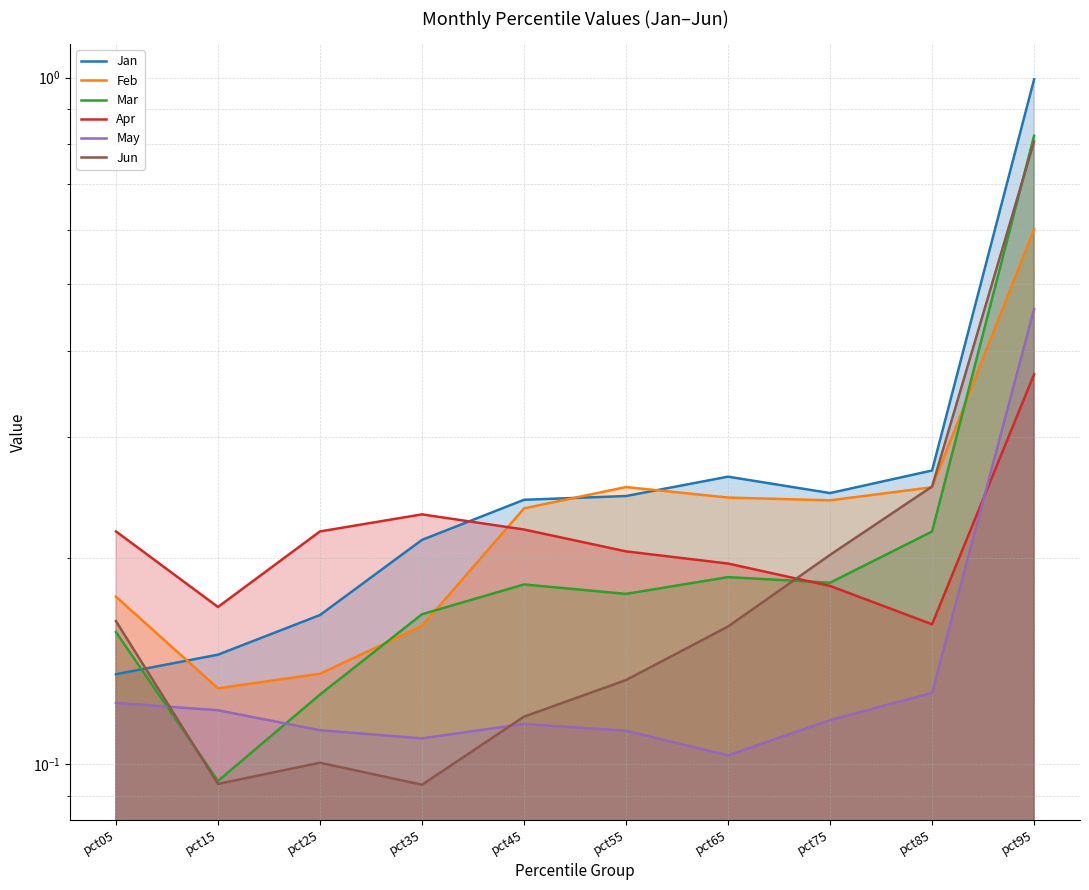

How many interior local valleys does the Feb series have?

2